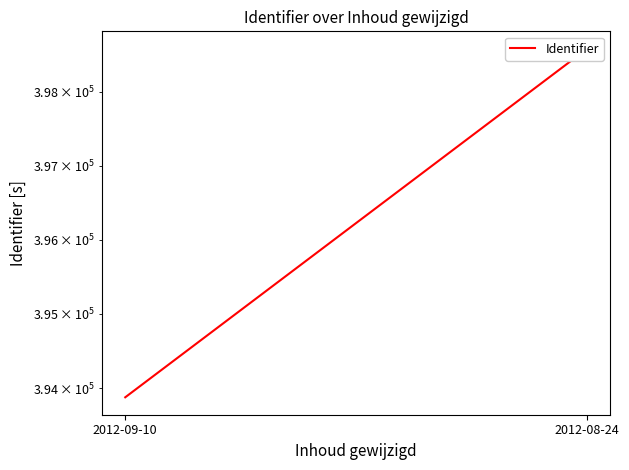

Reading left to right, transcribe all the data shown in this chart.

2012-09-10=393880	2012-08-24=398583